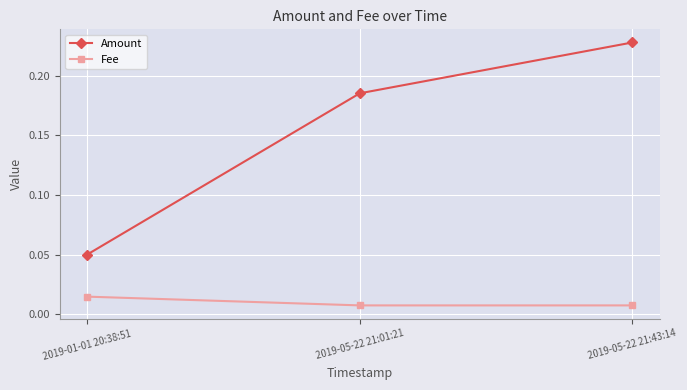

Which series has the largest range (max minus min)?

Amount